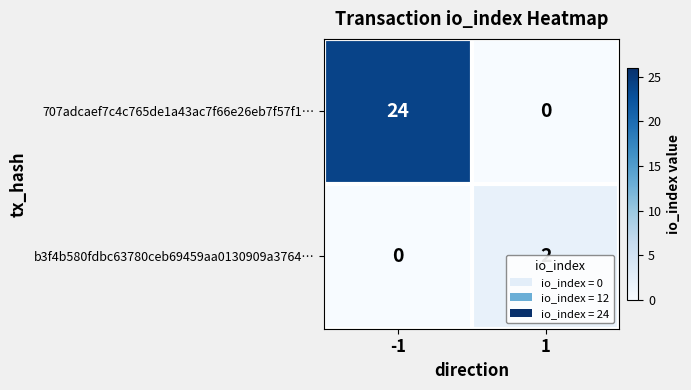

Which series has the largest total across all categories?

707adcaef7c4c765de1a43ac7f66e26eb7f57f1…